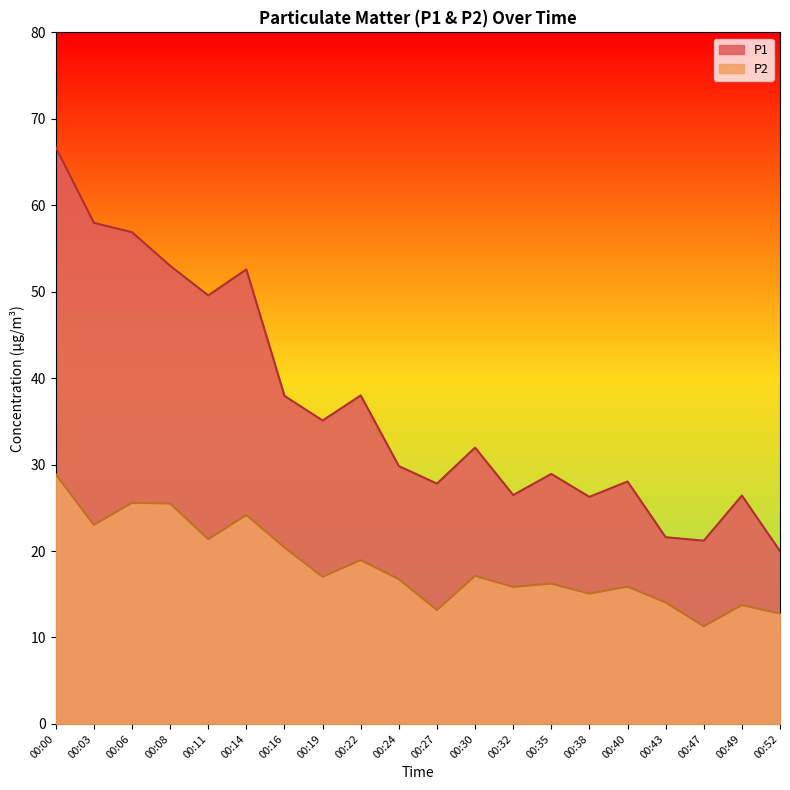

What is the difference between the highest and lowest values at 00:30?

14.8